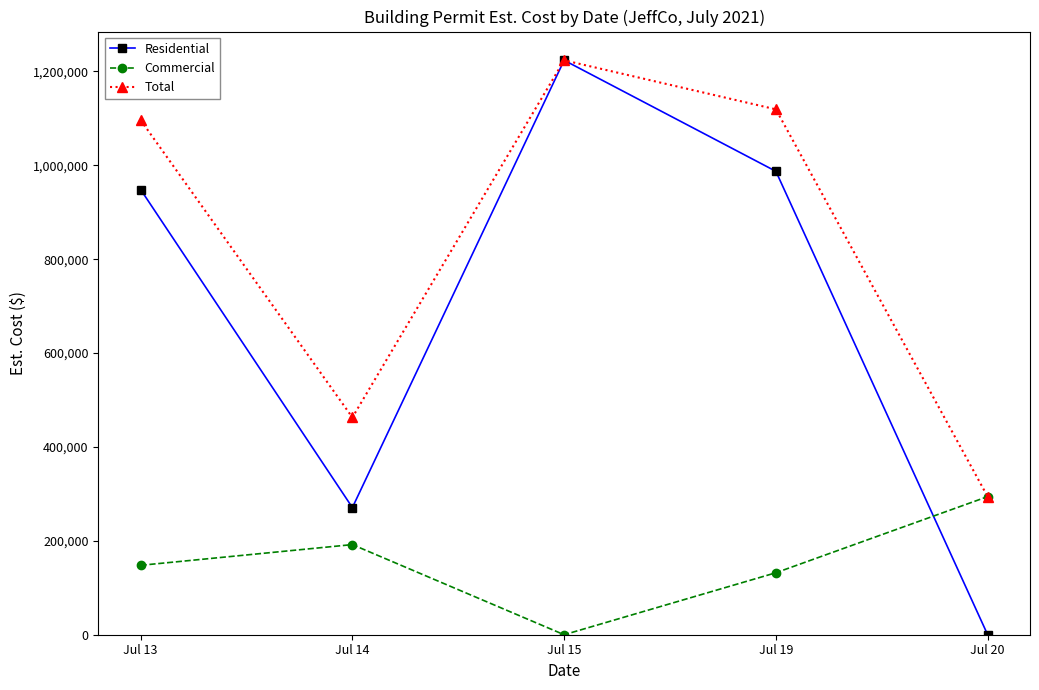

What are all the series names shown in the legend?

Residential, Commercial, Total